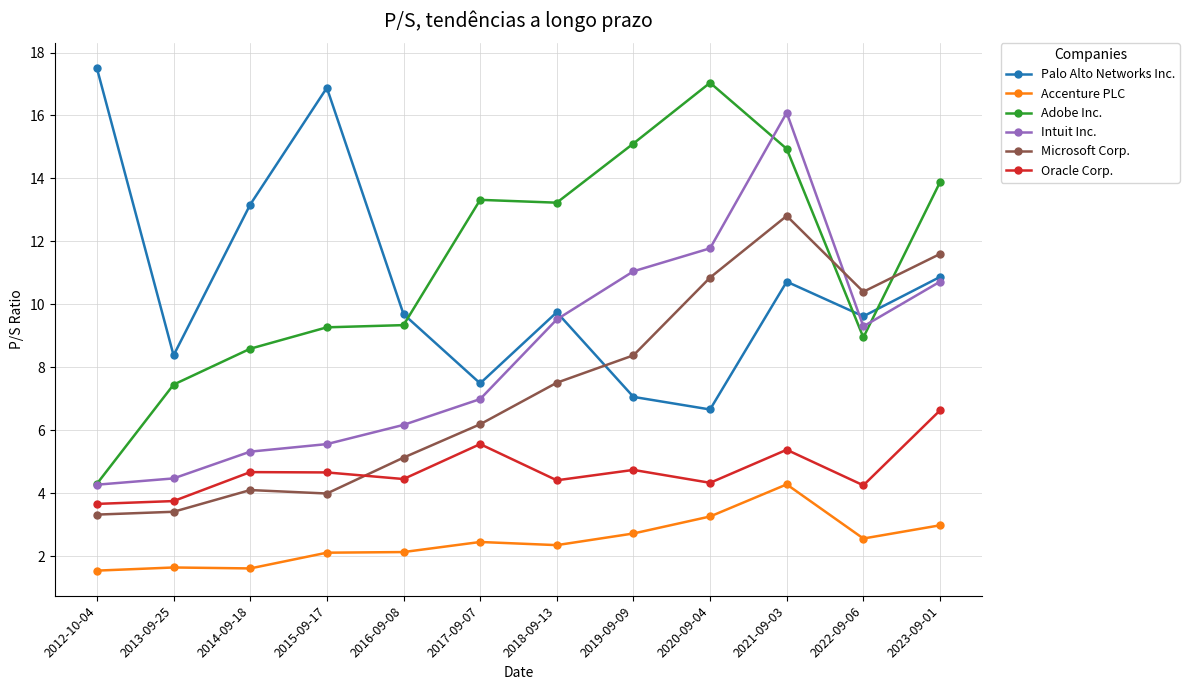

Between 2013-09-25 and 2020-09-04, which series saw the biggest shift?

Adobe Inc.